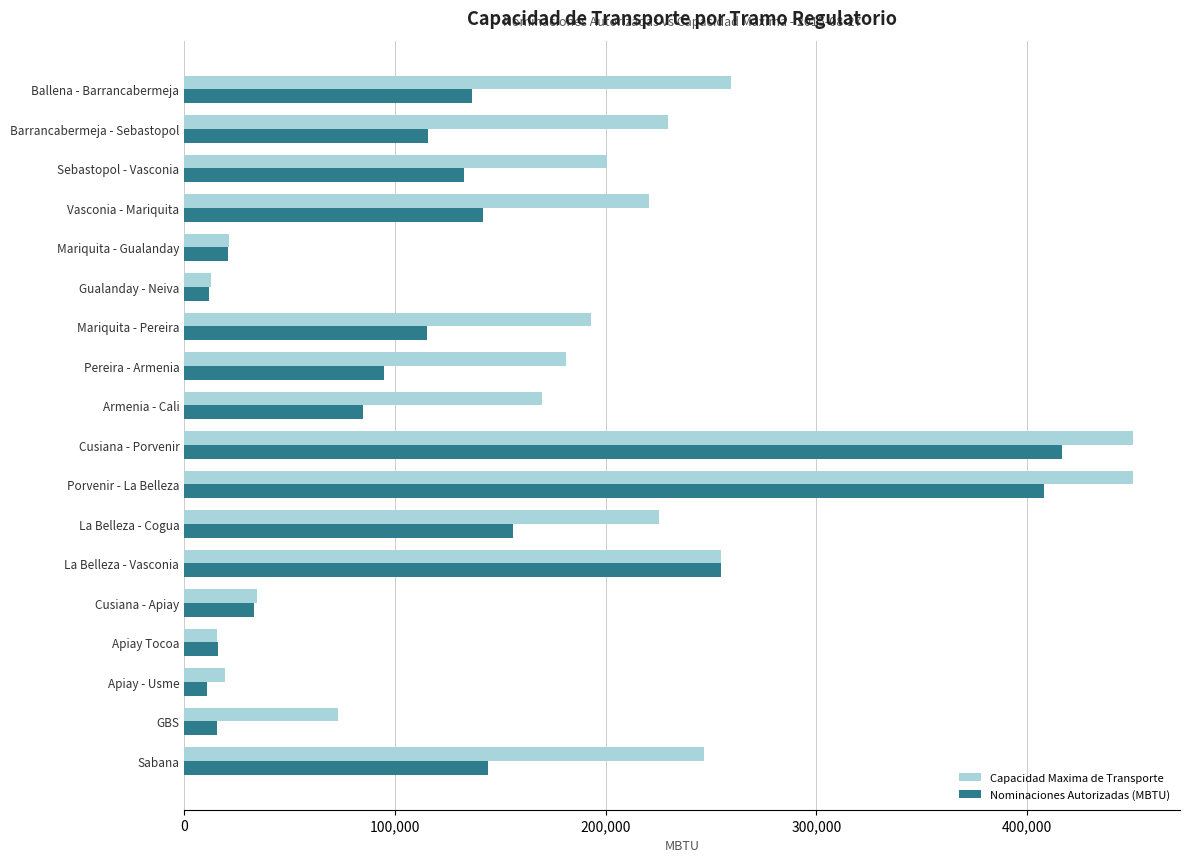

The value of Nominaciones Autorizadas (MBTU) at Cusiana - Apiay is 48848.6. True or false?

False